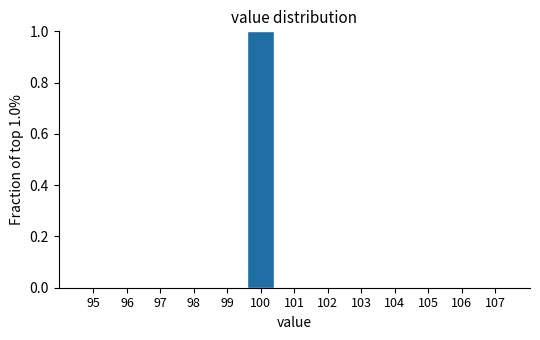

Reading left to right, what are all the values shown in this chart?

95=0	96=0	97=0	98=0	99=0	100=1	101=0	102=0	103=0	104=0	105=0	106=0	107=0